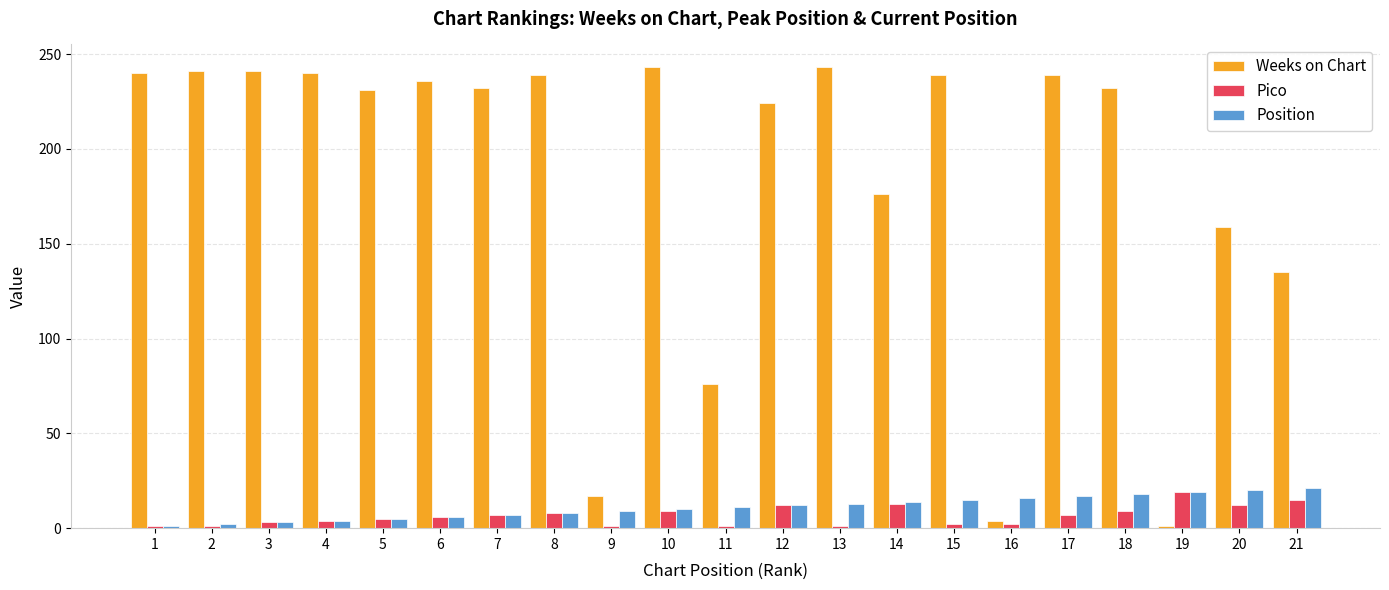

How many groups of bars are there?

21